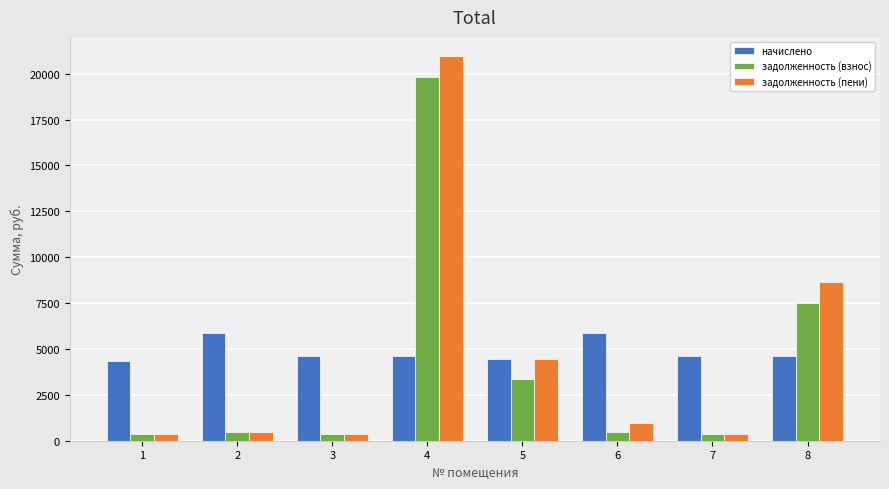

Which series has the largest range (max minus min)?

задолженность (пени)